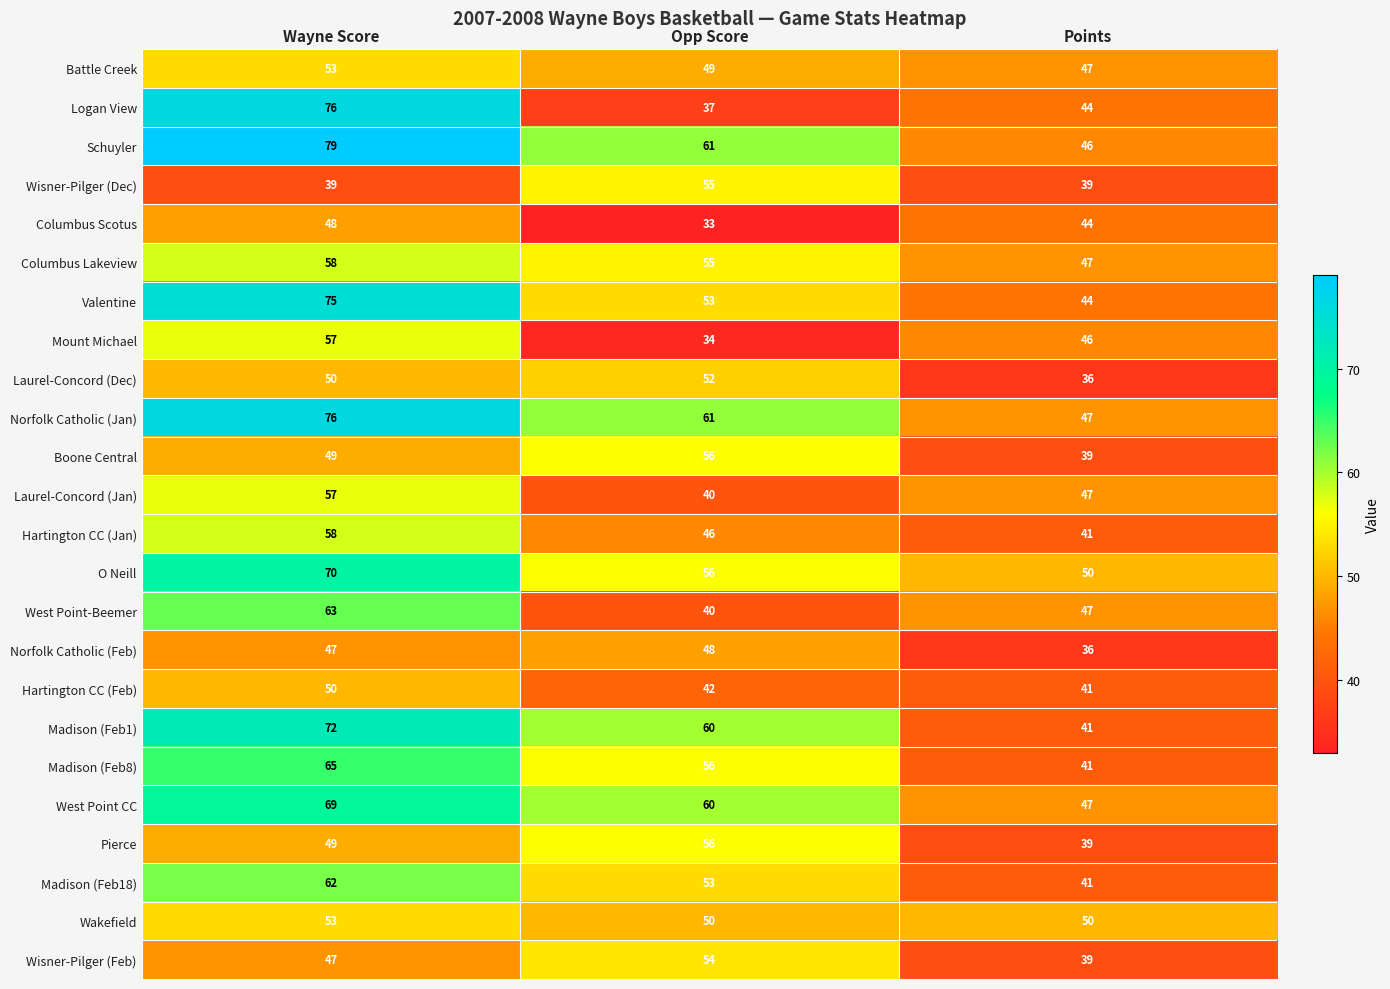

What is the total value across all series at Wayne Score?

1422